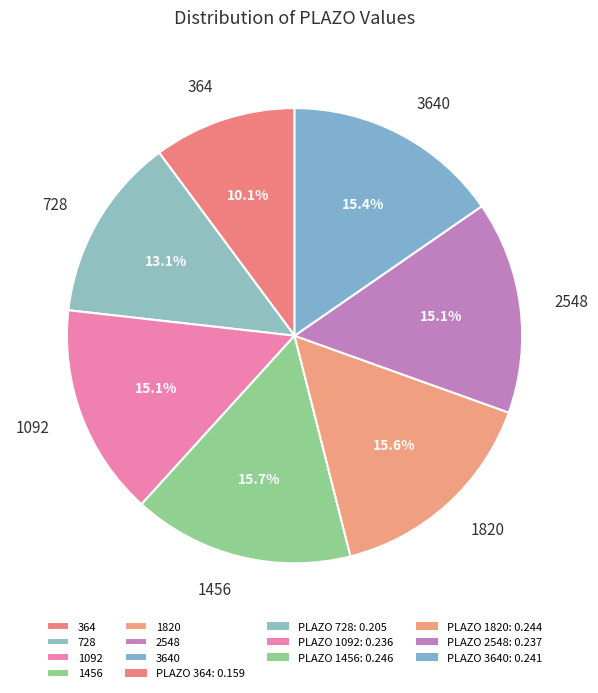

Does 1092 account for over 50% of the chart?

No